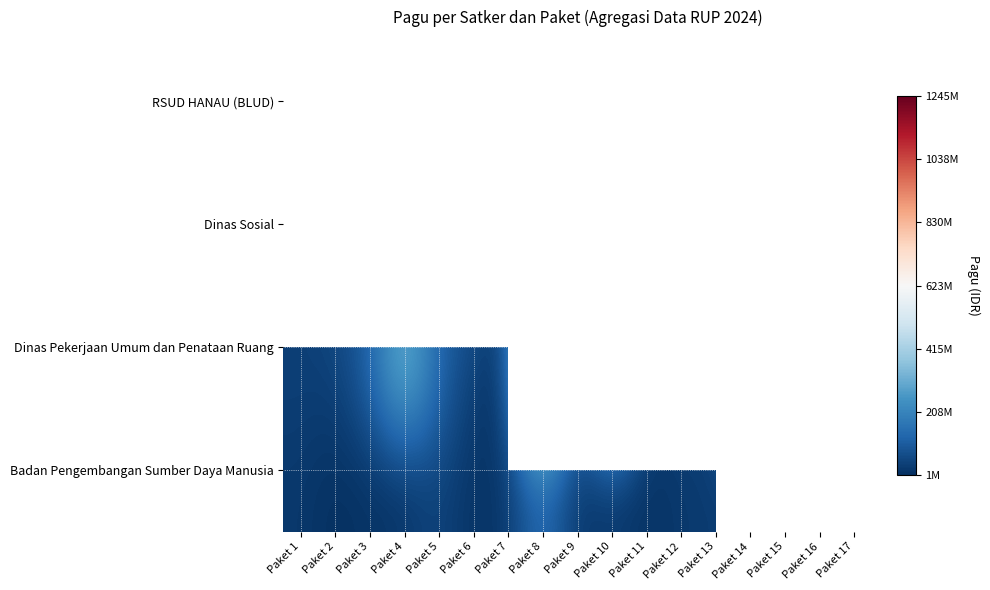

What is the sum of the Dinas Sosial values at Paket 4 and Paket 2?

94278000.0